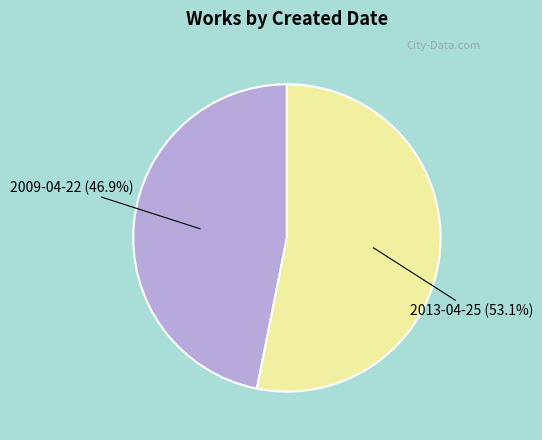

What percentage is NOT represented by 2009-04-22?

53.1%